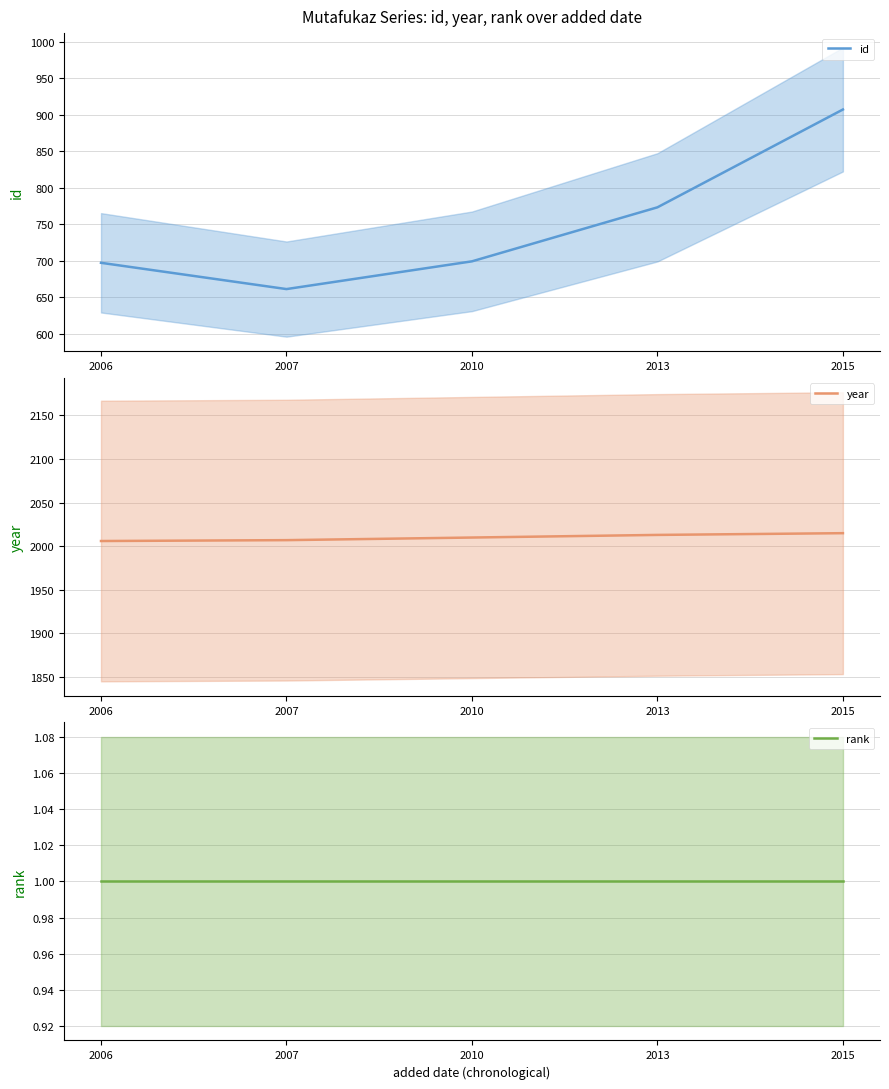

What is the minimum value shown in the chart?

1